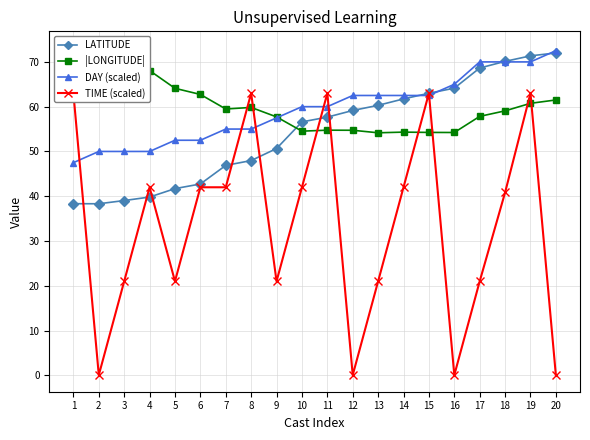

Rank the series at 8 from lowest to highest value.

LATITUDE, DAY (scaled), |LONGITUDE|, TIME (scaled)